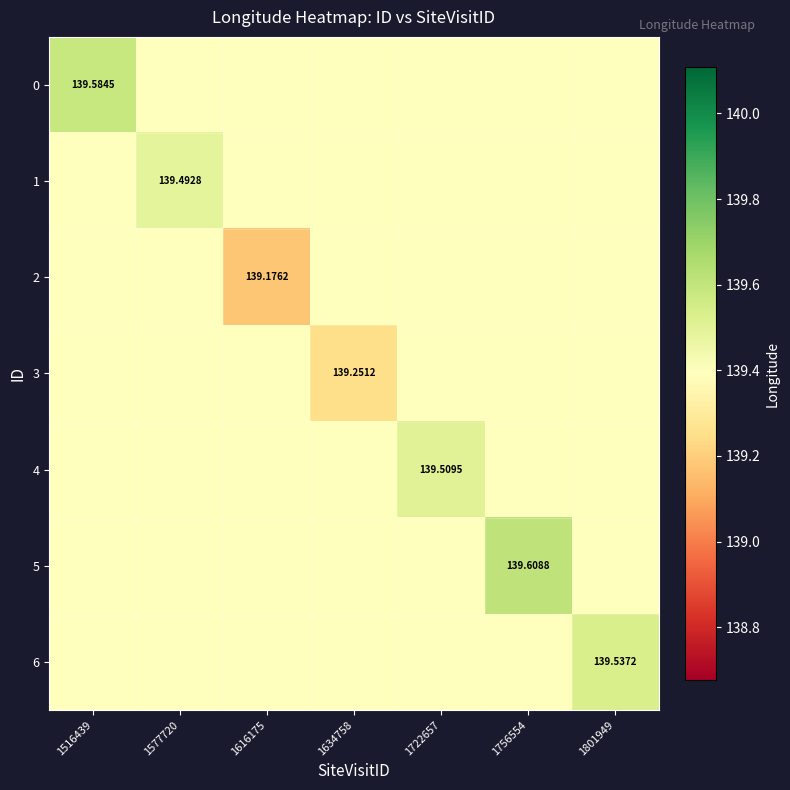

Which label corresponds to the largest value in the chart?

1756554